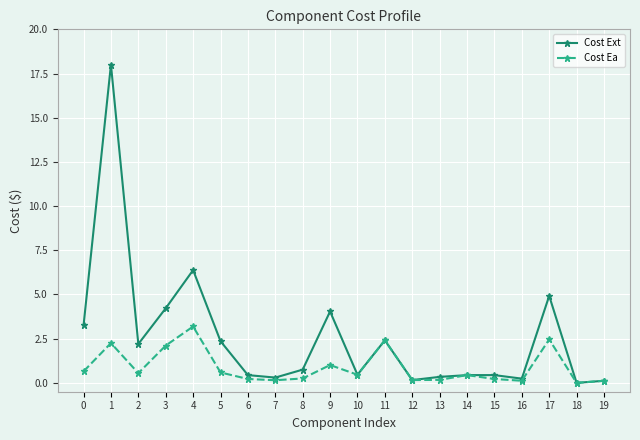

What is the greatest value displayed?

18.0